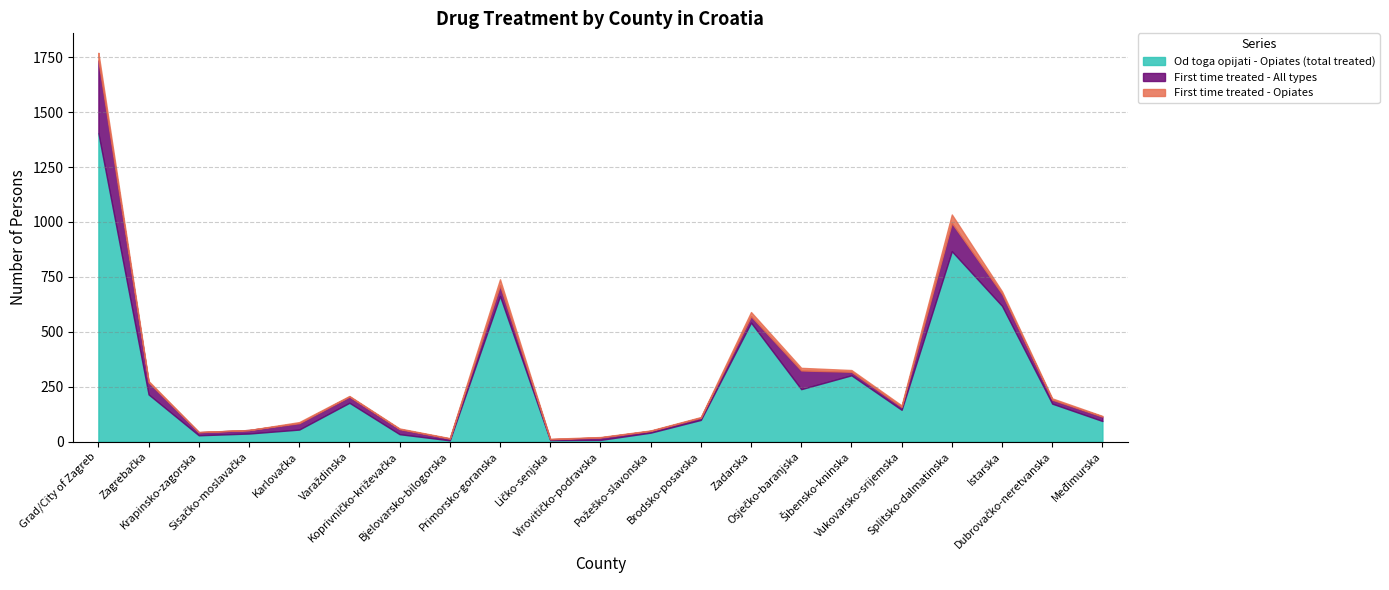

True or false: Od toga opijati - Opiates (total treated) and First time treated - Opiates cross at least once.

False